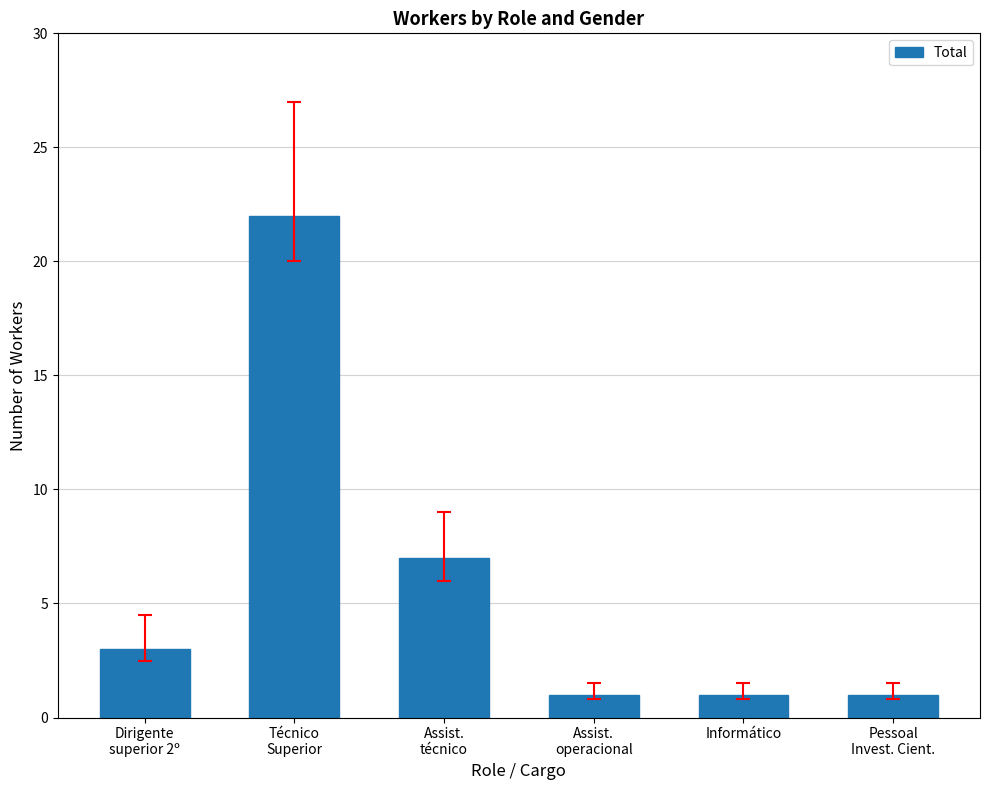

What is the label of the 5th bar from the left?

Informático